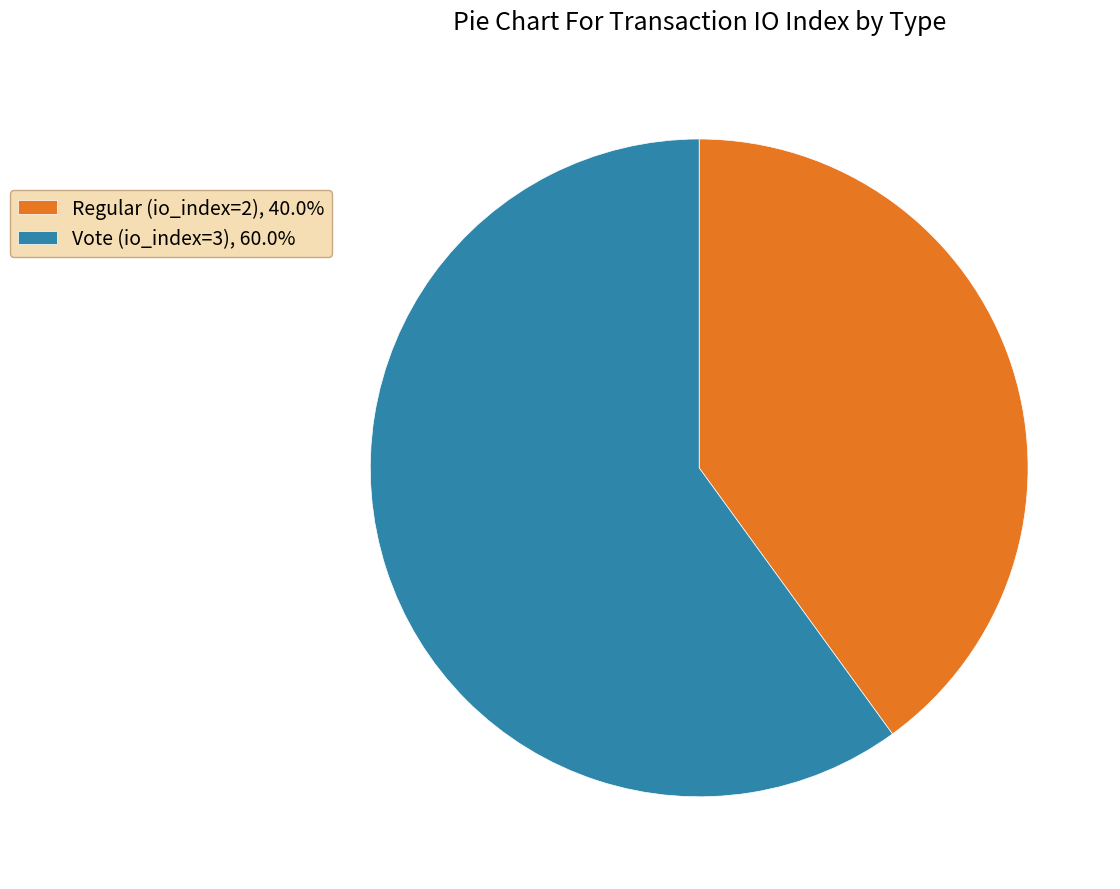

Rank the categories by value from highest to lowest.

Vote (io_index=3), Regular (io_index=2)